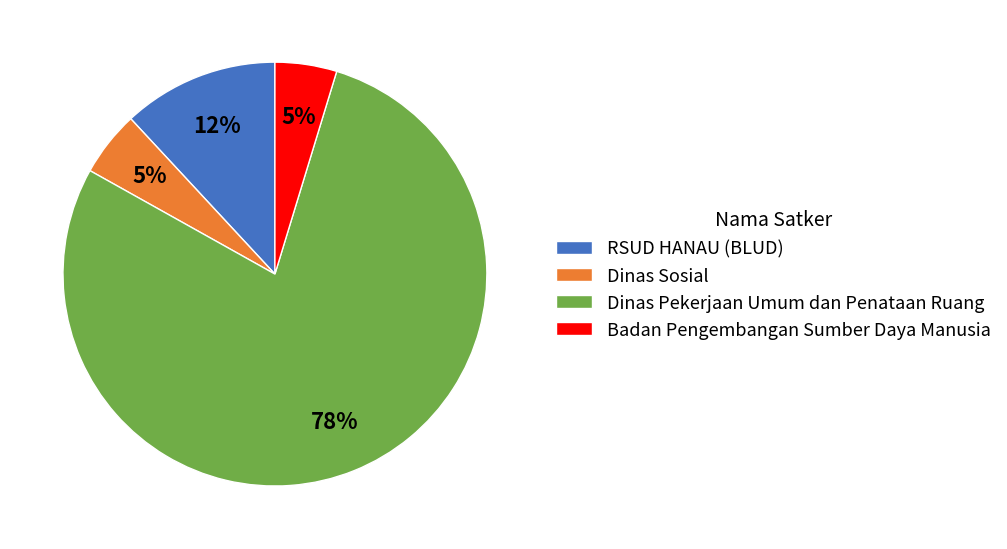

True or false: Badan Pengembangan Sumber Daya Manusia accounts for 10% of the total.

False